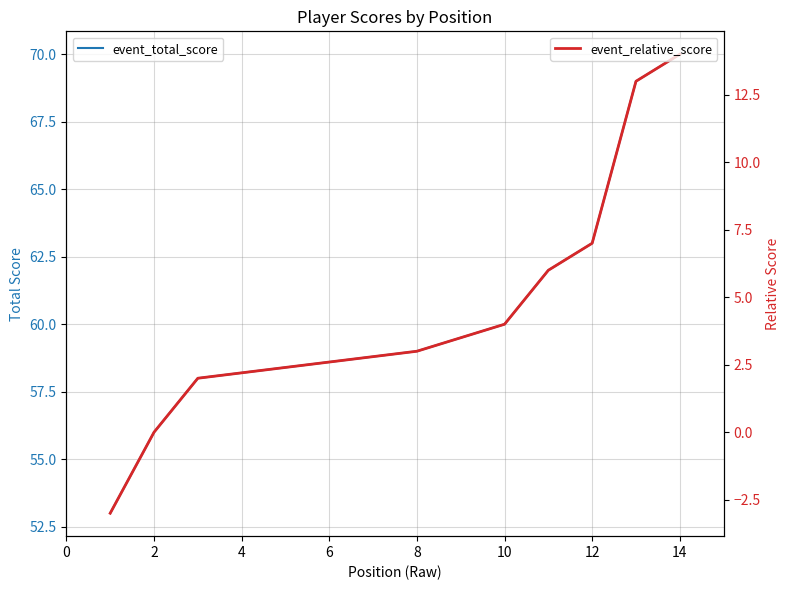

Is it true that event_total_score equals 97 at 2?

False